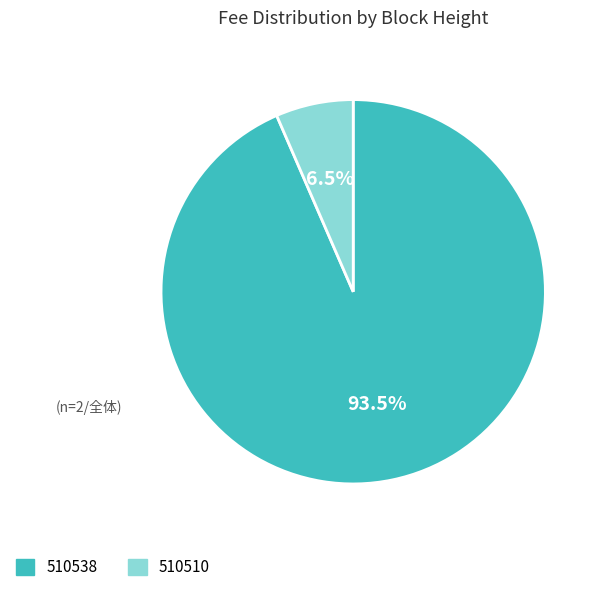

To the nearest percent, what is the difference between the largest and smallest slice percentages?

87%